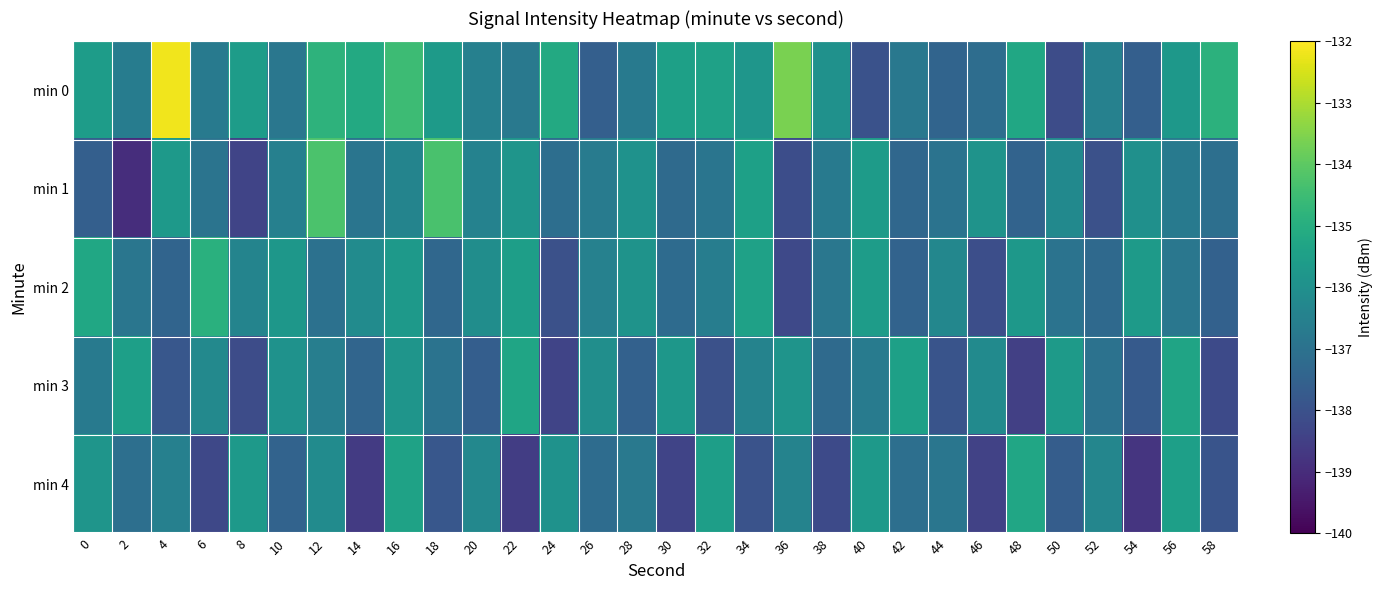

Count the number of categories in the chart.

30